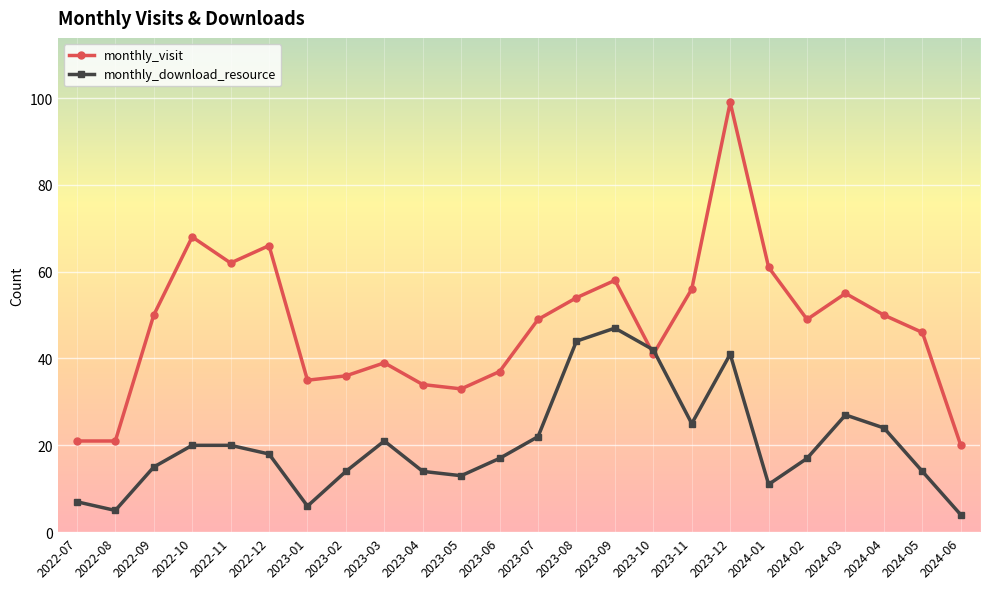

What is the sum of the monthly_download_resource values at 2024-06 and 2024-01?

15